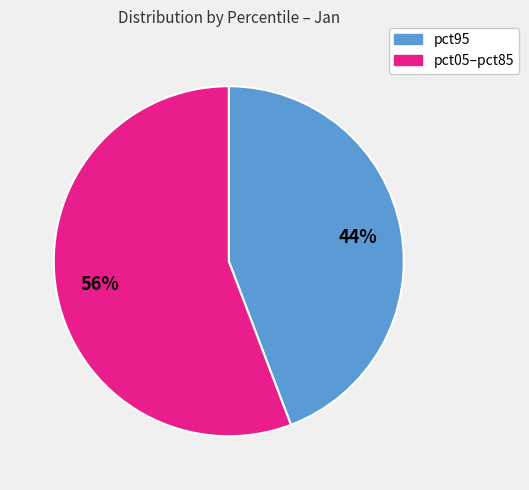

Is there a majority slice in this chart?

Yes